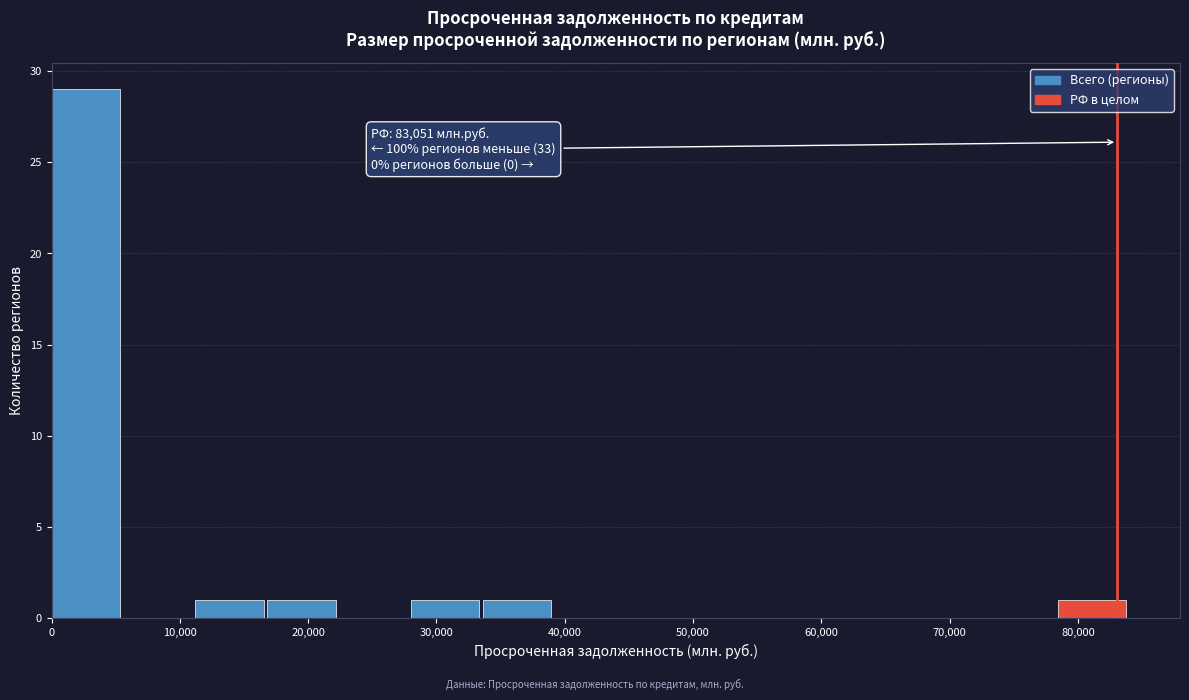

Which range on the x-axis has the tallest bar?

0 to 6000